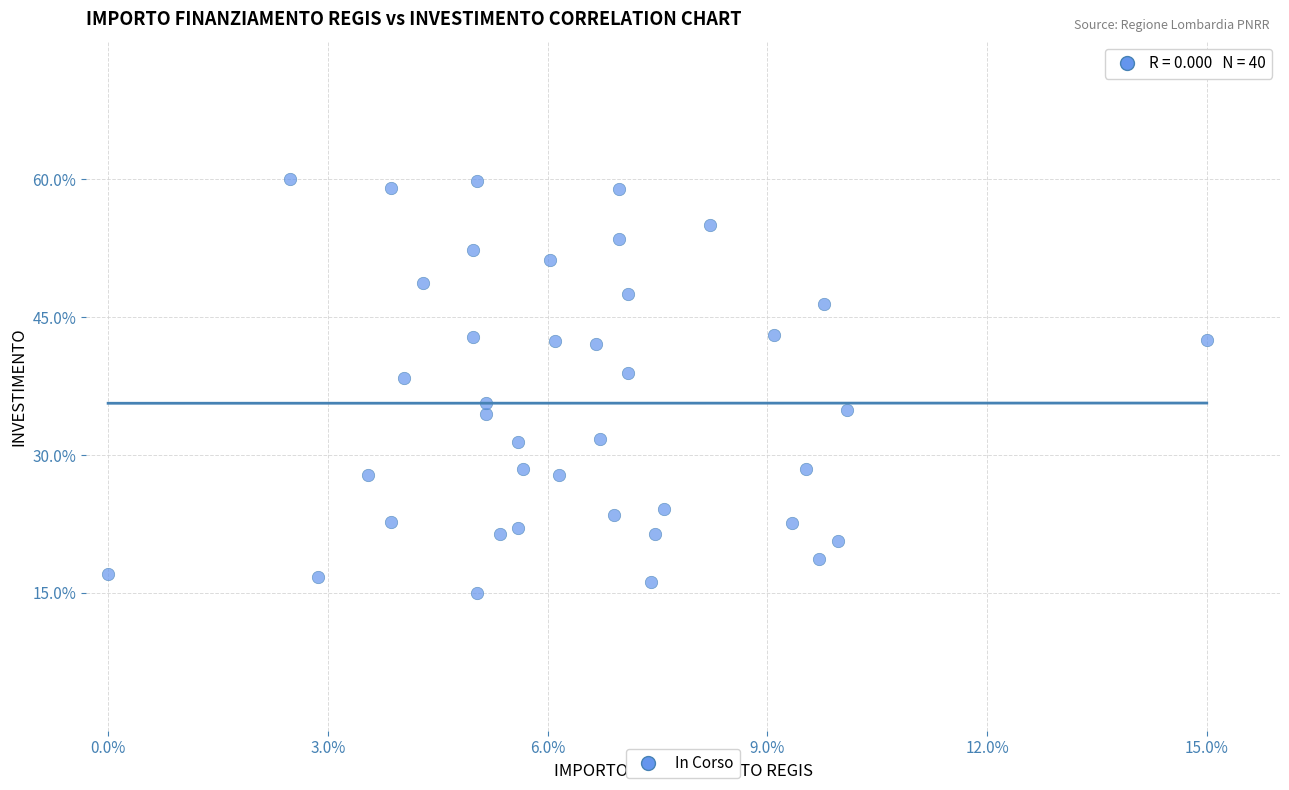

What is the range of X values (max minus min)?

15.0